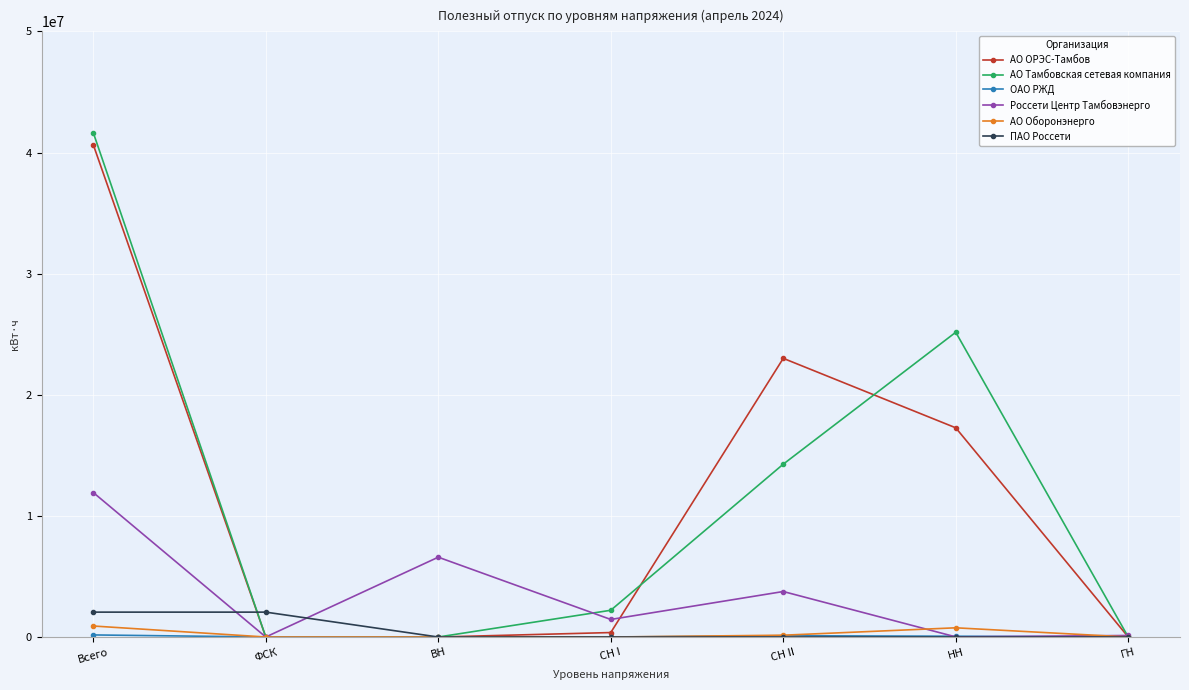

At which category does the chart reach its peak across all series?

Всего